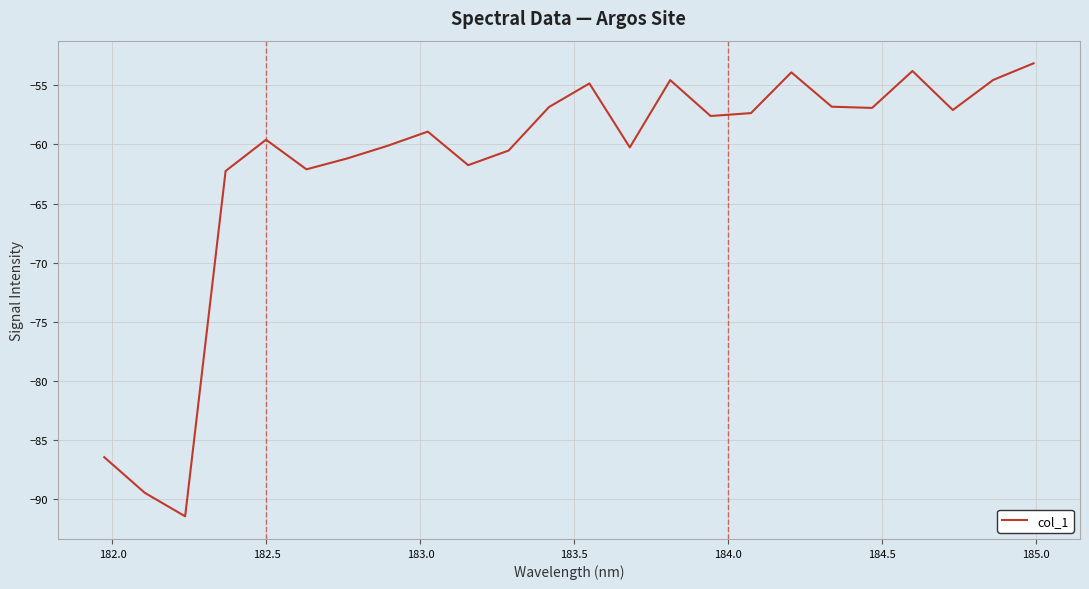

What is the difference between the maximum and second lowest values?

36.3